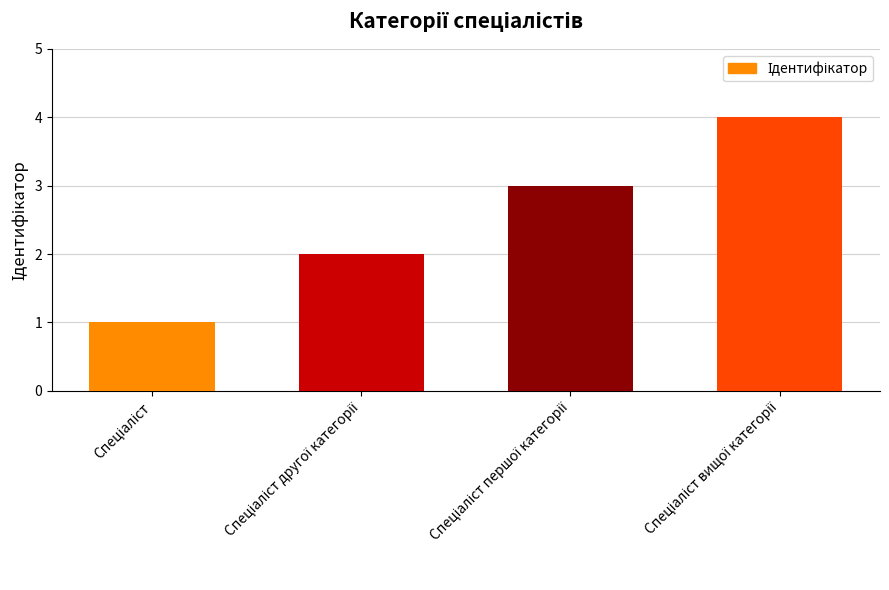

What is the greatest value displayed?

4